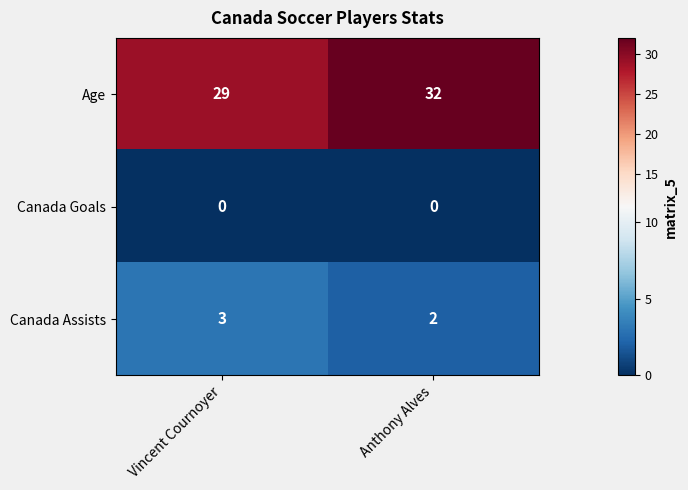

Read the Age value at Vincent Cournoyer.

29